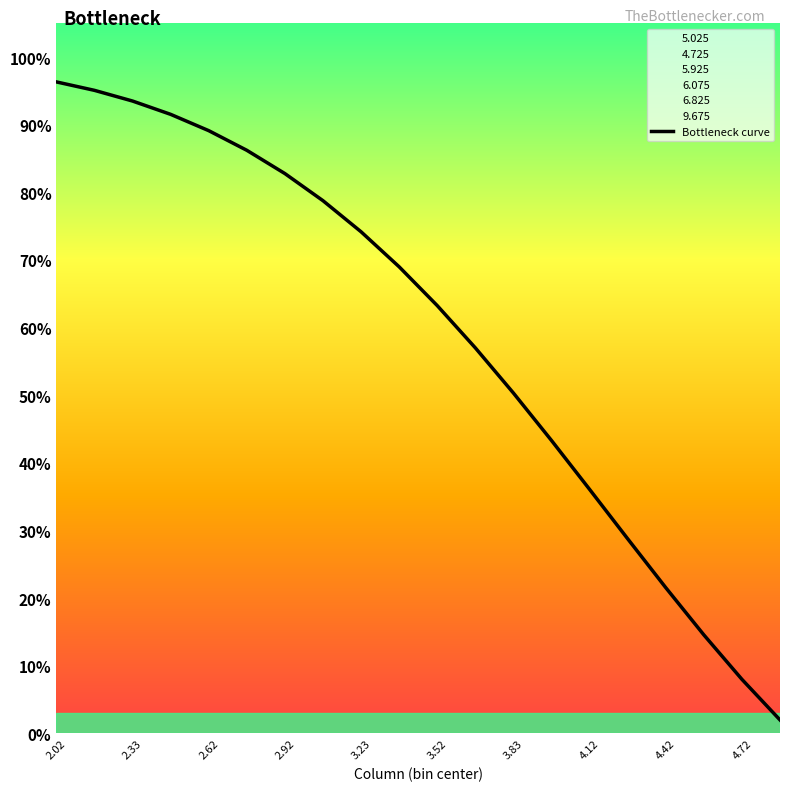

True or false: the data shows 0.4 at 2.62.

False